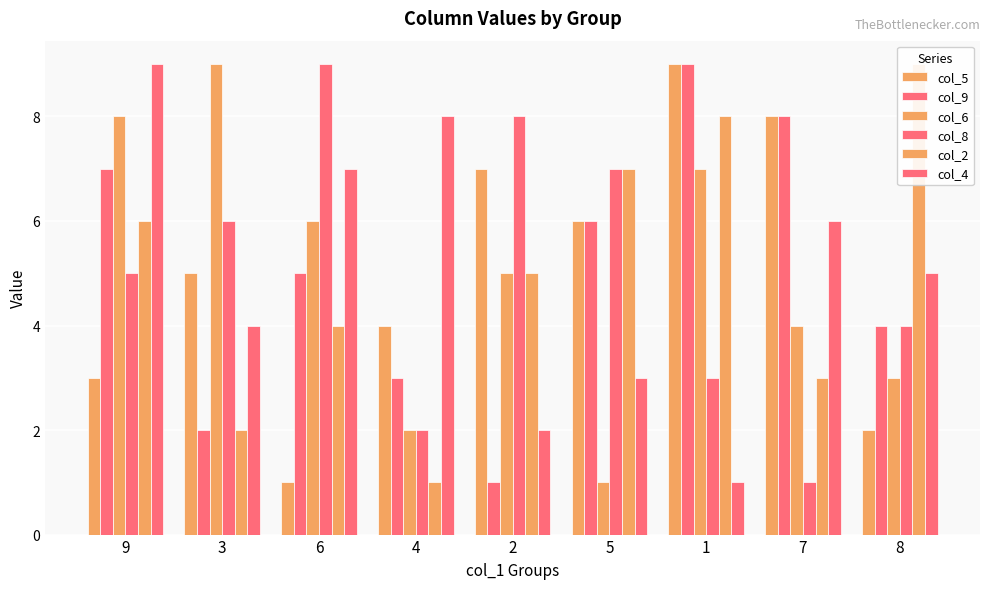

What value does the col_4 series have at 1?

1